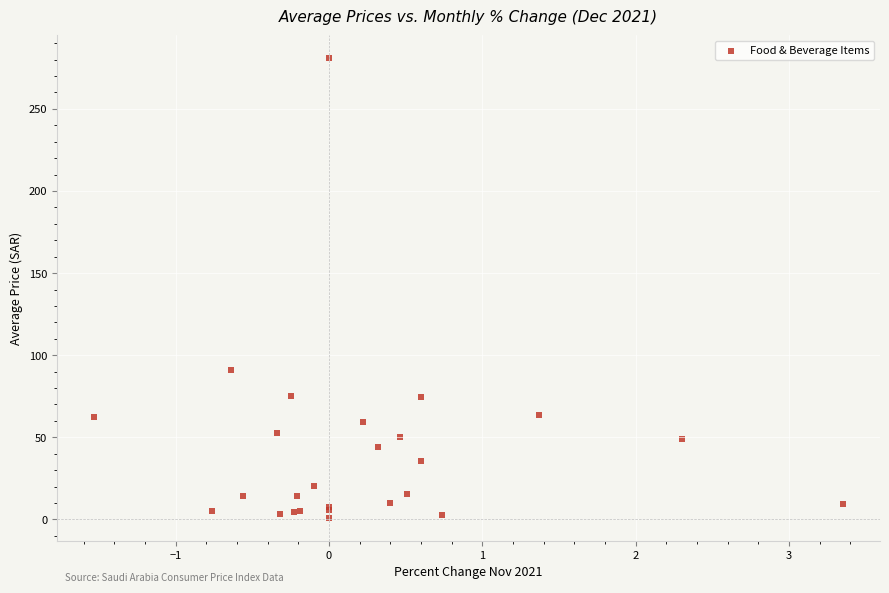

What Y value in the scatter plot is closest to 140?

91.3